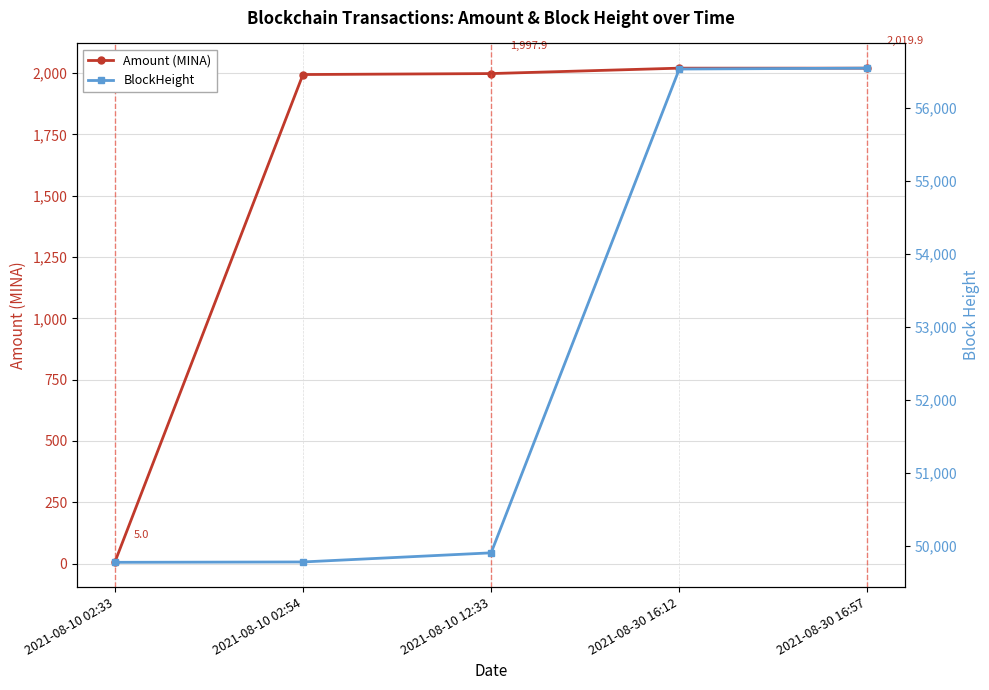

Which category has the lowest value in the BlockHeight series?

2021-08-10 02:33